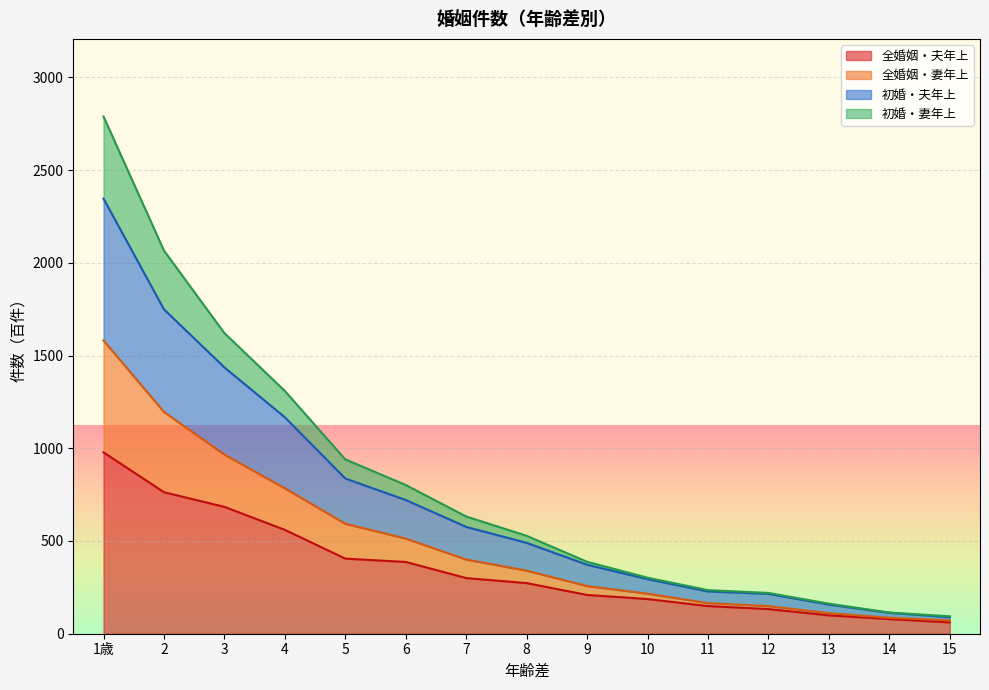

At how many categories does at least one series exceed 1686?

2